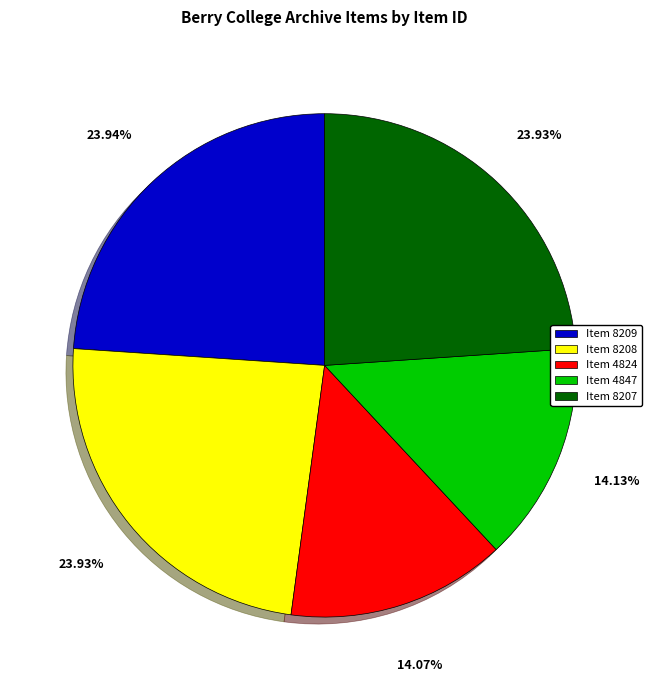

Which has a higher value, Item 8207 or Item 4824?

Item 8207